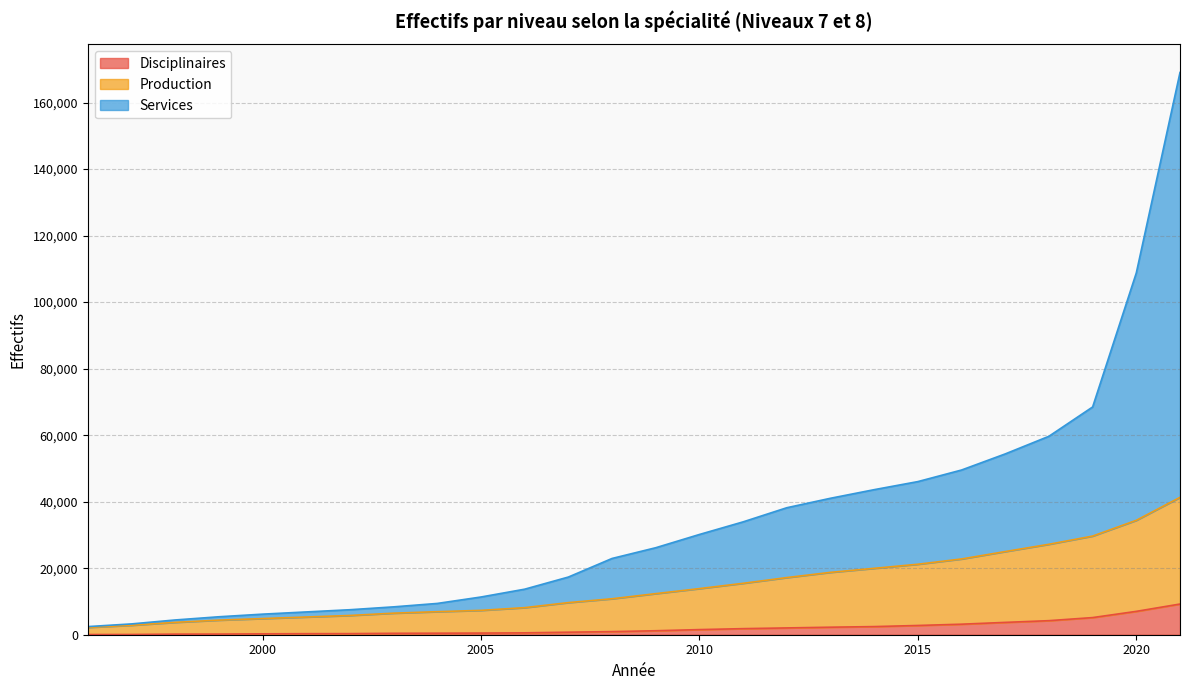

What is the maximum value for Disciplinaires?

9227